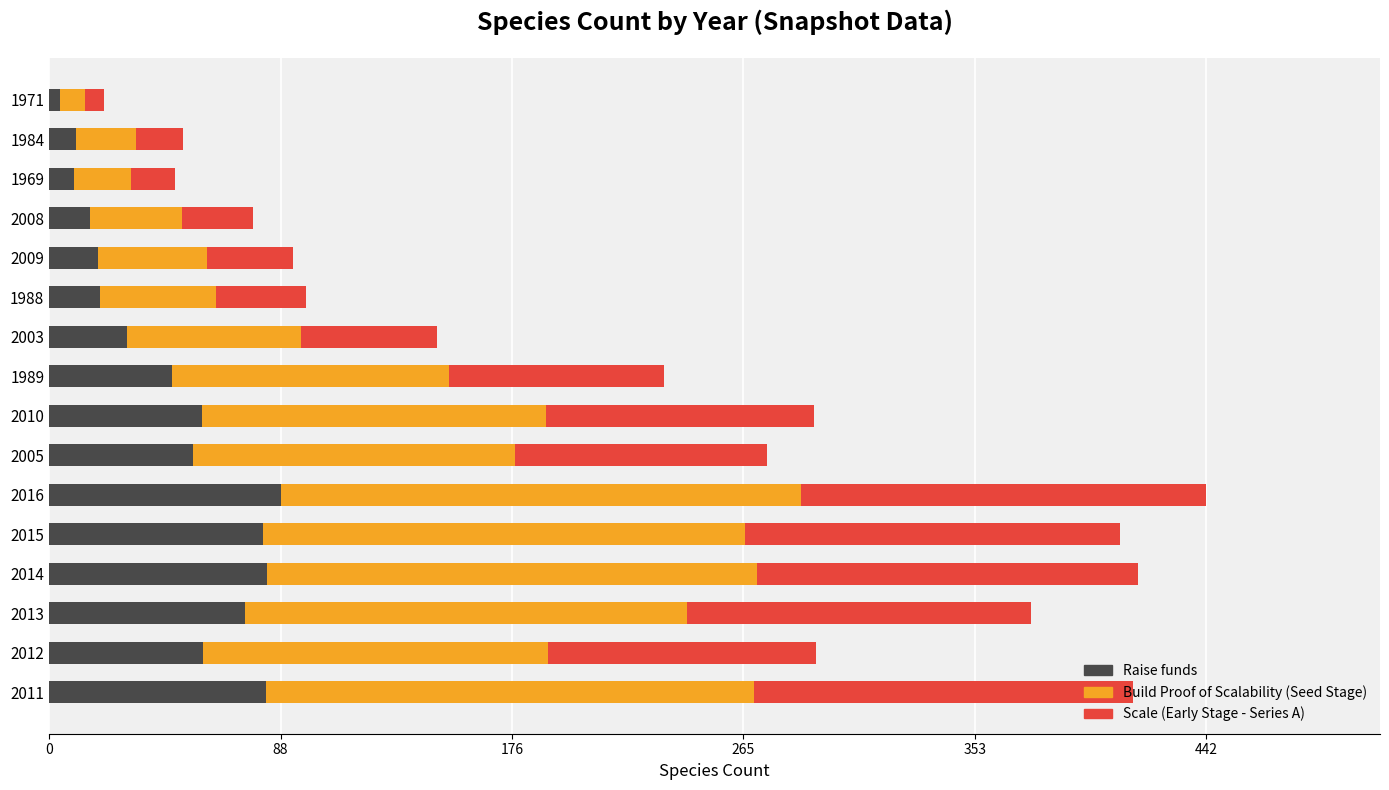

Between 2013 and 2009, which series saw the biggest shift?

Build Proof of Scalability (Seed Stage)